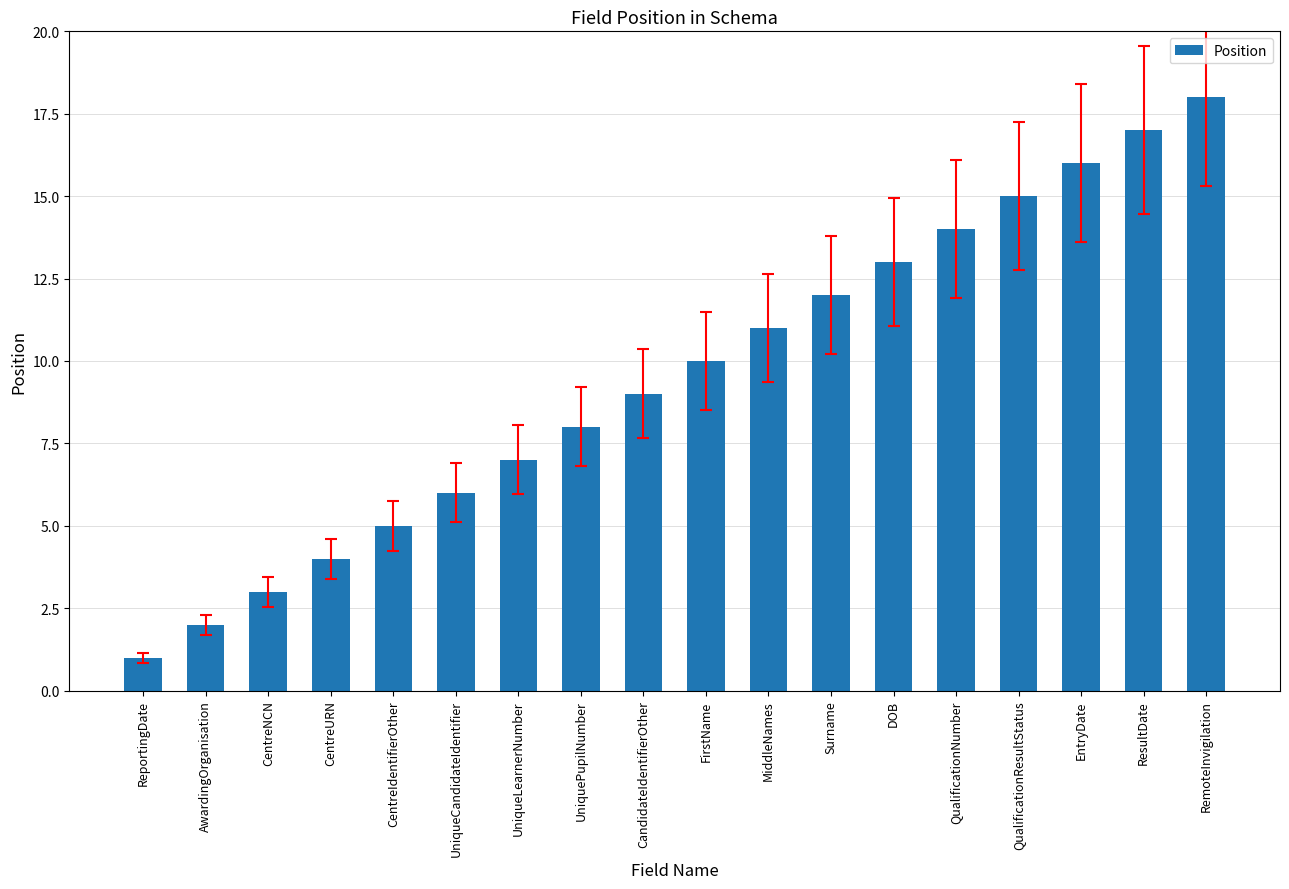

Which has a higher value, FirstName or QualificationResultStatus?

QualificationResultStatus